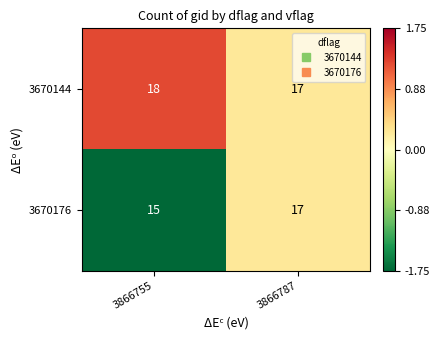

Reading right to left, transcribe all the data shown in this chart.

3670144: 17	18
3670176: 17	15